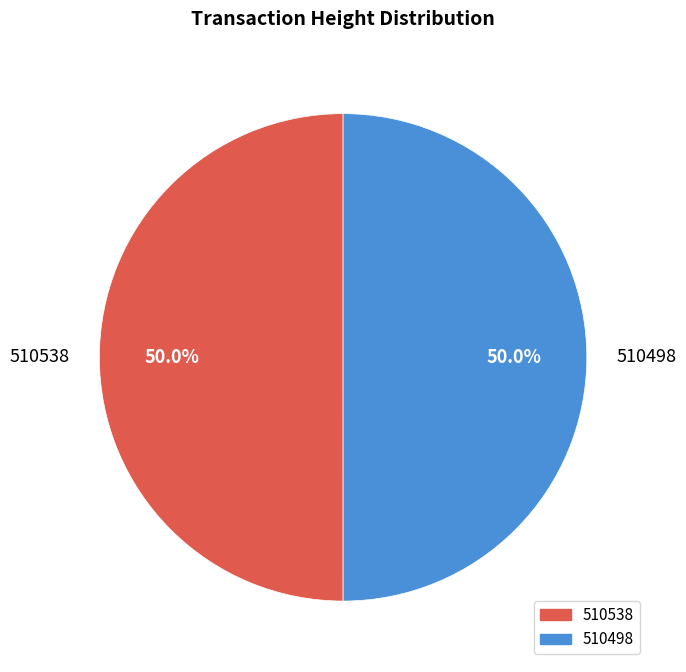

Approximately how many times larger is the value at 510498 compared to 510538?

1.0